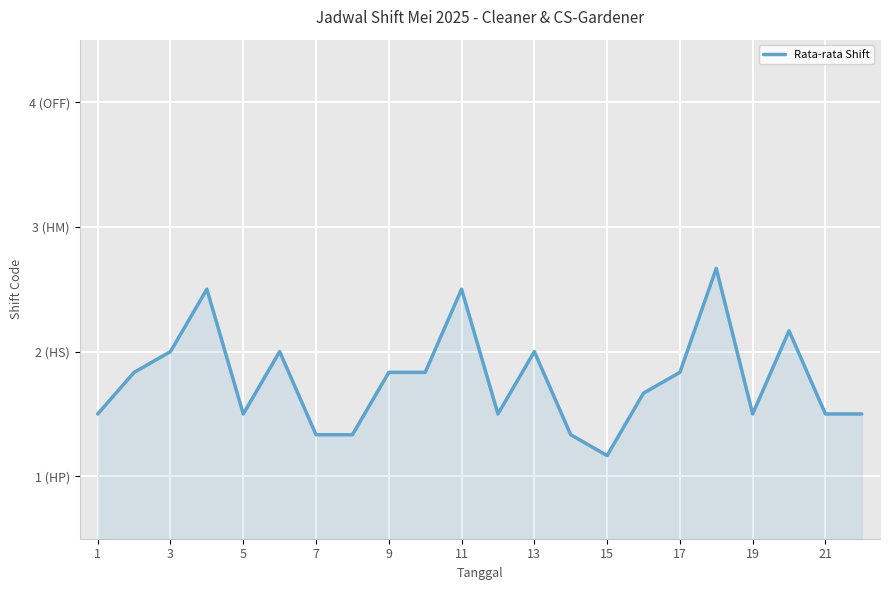

Between 18 and 21, which is larger?

18